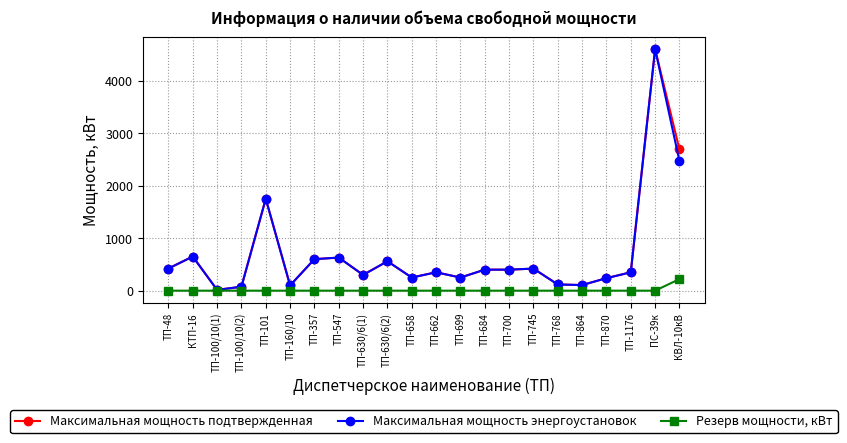

What value does the Максимальная мощность подтвержденная series have at ТП-662, to the nearest 50?

350